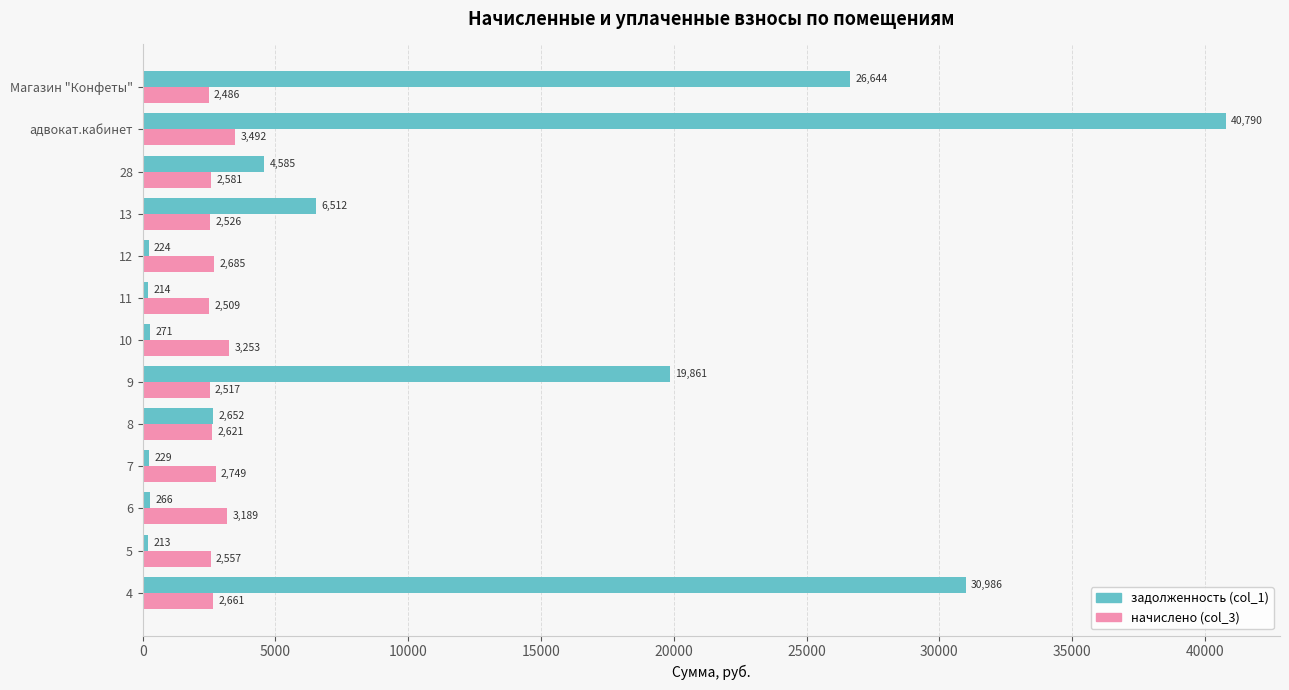

True or false: начислено (col_3) has a value of 4568.0 at 11.

False